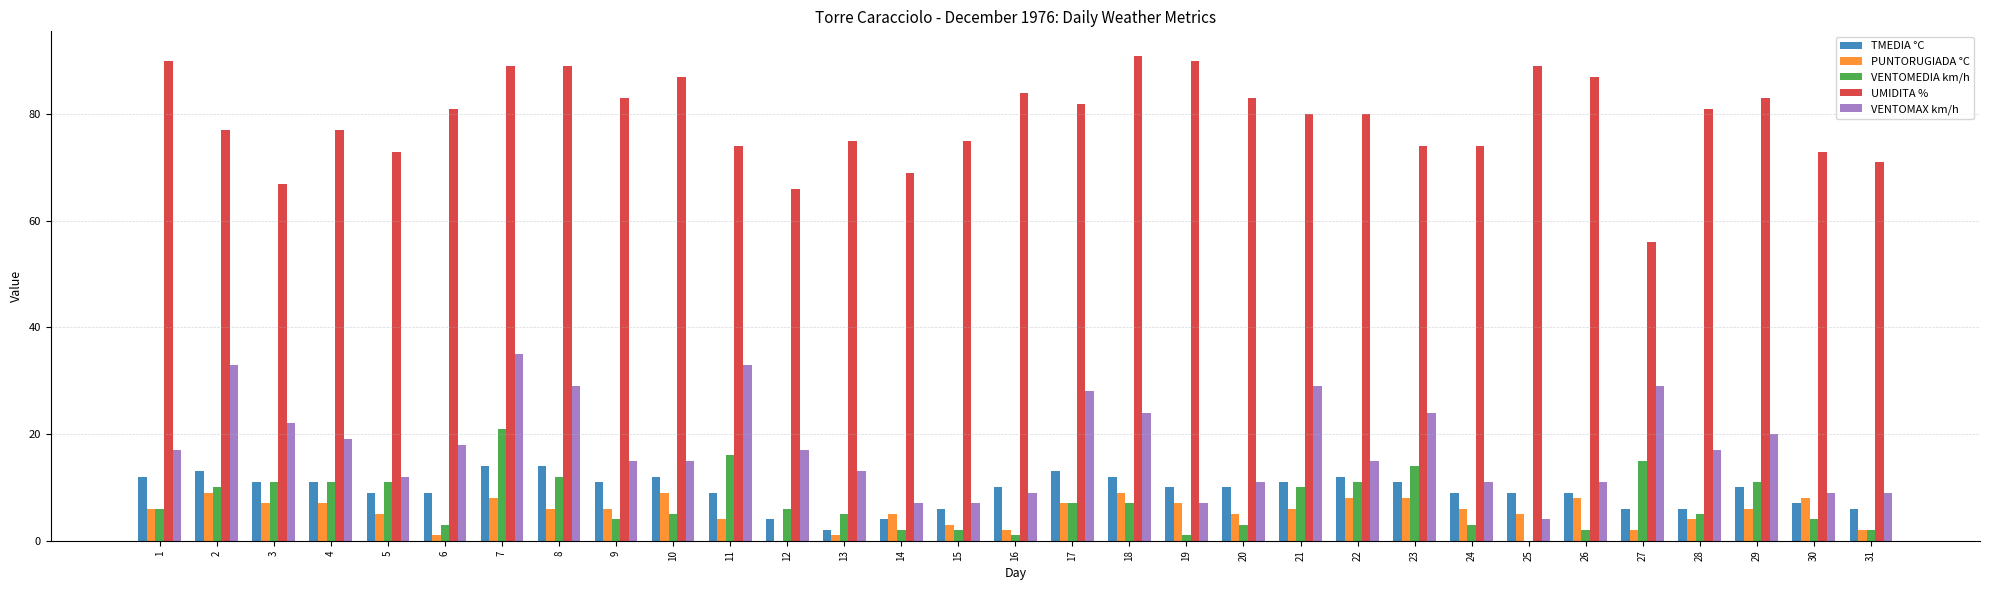

What is the maximum value shown in the chart?

91